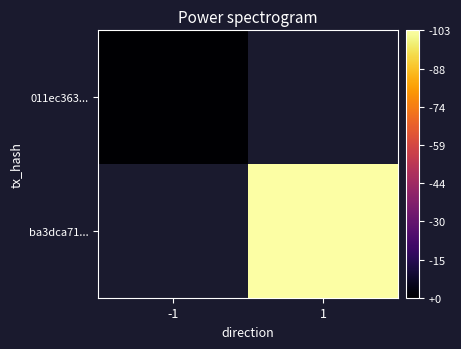

List the series in order of their peak value, highest first.

011ec363..., ba3dca71...